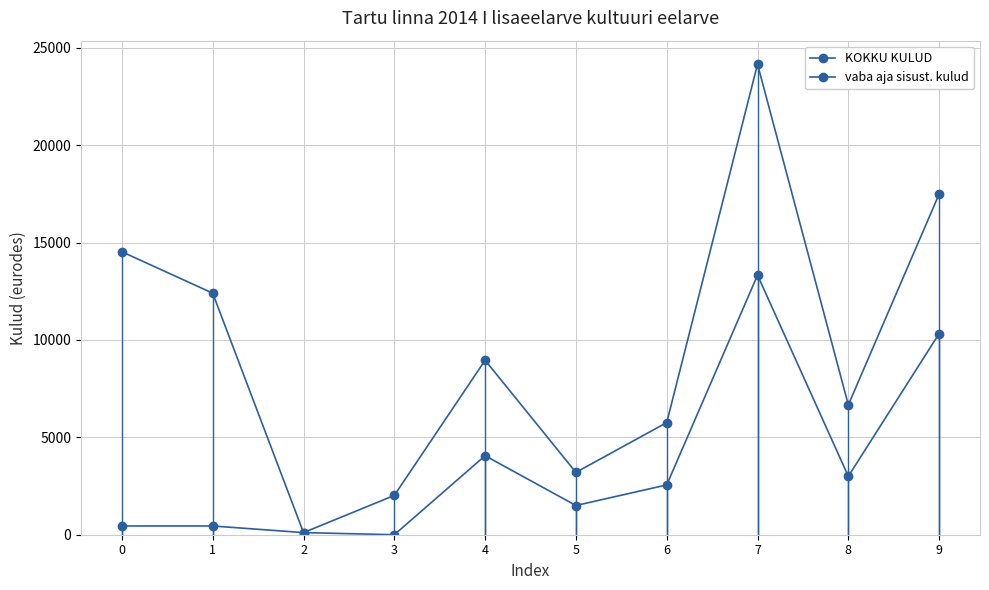

Rank the categories by vaba aja sisust. kulud value from lowest to highest.

3, 2, 0, 1, 5, 6, 8, 4, 9, 7